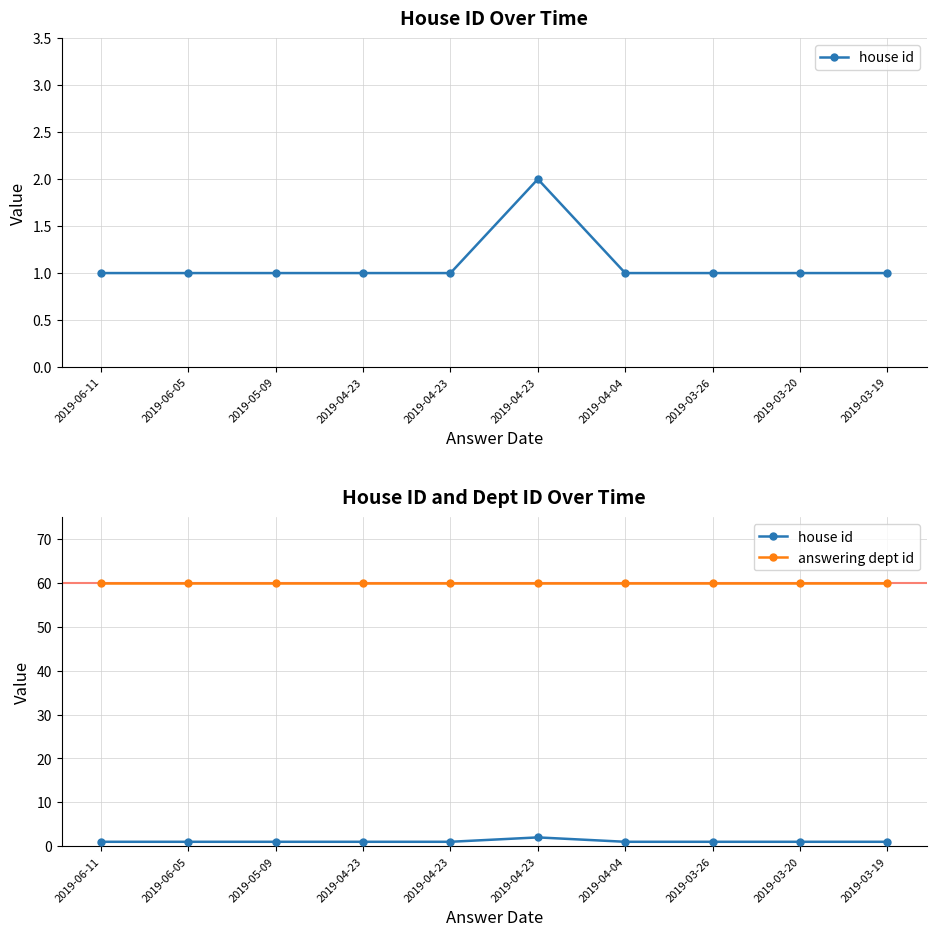

What are all the series names shown in the legend?

house id, answering dept id